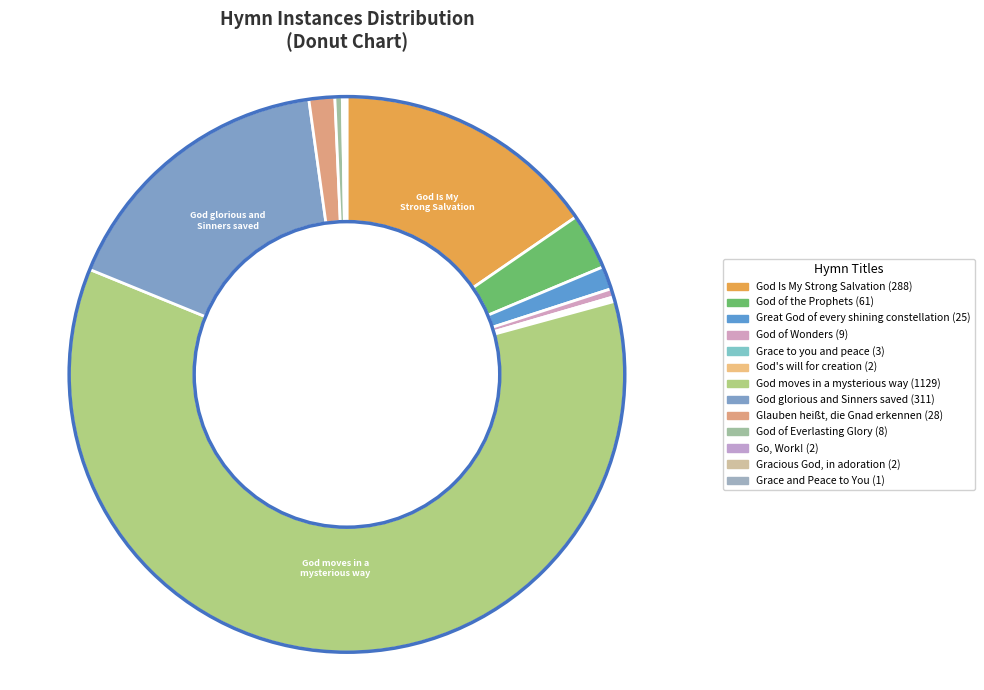

How many segments does this pie chart have?

13